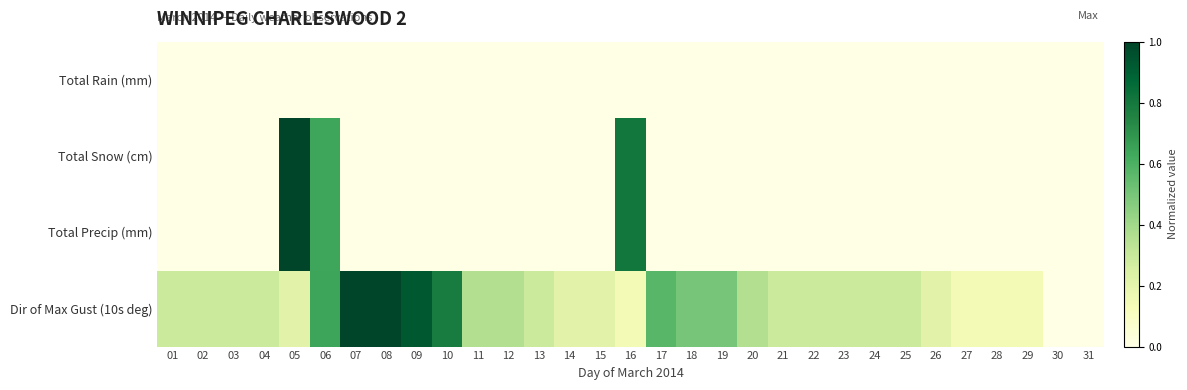

Reading right to left, list all the values displayed in this chart.

Total Rain (mm): 31=0.0	30=0.0	29=0.0	28=0.0	27=0.0	26=0.0	25=0.0	24=0.0	23=0.0	22=0.0	21=0.0	20=0.0	19=0.0	18=0.0	17=0.0	16=0.0	15=0.0	14=0.0	13=0.0	12=0.0	11=0.0	10=0.0	09=0.0	08=0.0	07=0.0	06=0.0	05=0.0	04=0.0	03=0.0	02=0.0	01=0.0
Total Snow (cm): 31=0.0	30=0.0	29=0.0	28=0.0	27=0.0	26=0.0	25=0.0	24=0.0	23=0.0	22=0.0	21=0.0	20=0.0	19=0.0	18=0.0	17=0.0	16=0.8	15=0.0	14=0.0	13=0.0	12=0.0	11=0.0	10=0.0	09=0.0	08=0.0	07=0.0	06=0.6	05=1.0	04=0.0	03=0.0	02=0.0	01=0.0
Total Precip (mm): 31=0.0	30=0.0	29=0.0	28=0.0	27=0.0	26=0.0	25=0.0	24=0.0	23=0.0	22=0.0	21=0.0	20=0.0	19=0.0	18=0.0	17=0.0	16=0.8	15=0.0	14=0.0	13=0.0	12=0.0	11=0.0	10=0.0	09=0.0	08=0.0	07=0.0	06=0.6	05=1.0	04=0.0	03=0.0	02=0.0	01=0.0
Dir of Max Gust (10s deg): 31=0.0	30=0.0	29=0.1	28=0.1	27=0.1	26=0.2	25=0.3	24=0.3	23=0.3	22=0.3	21=0.3	20=0.4	19=0.5	18=0.5	17=0.6	16=0.1	15=0.2	14=0.2	13=0.3	12=0.4	11=0.4	10=0.8	09=0.9	08=1.0	07=1.0	06=0.6	05=0.2	04=0.3	03=0.3	02=0.3	01=0.3